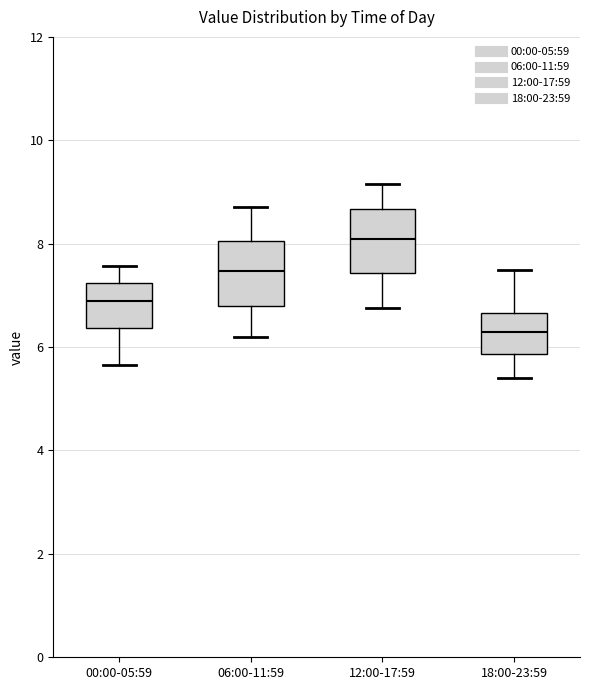

Which box has the lowest median line?

18:00-23:59